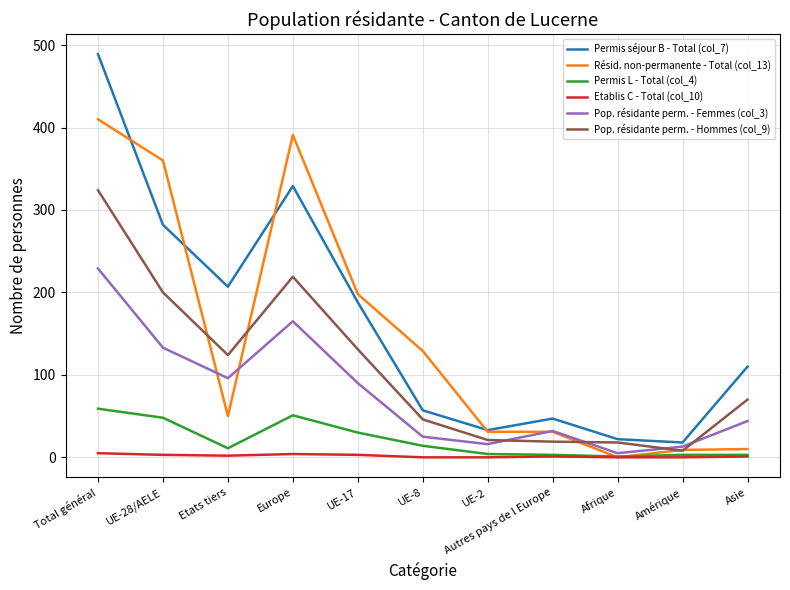

At which label is Permis séjour B - Total (col_7) closest to 253?

UE-28/AELE